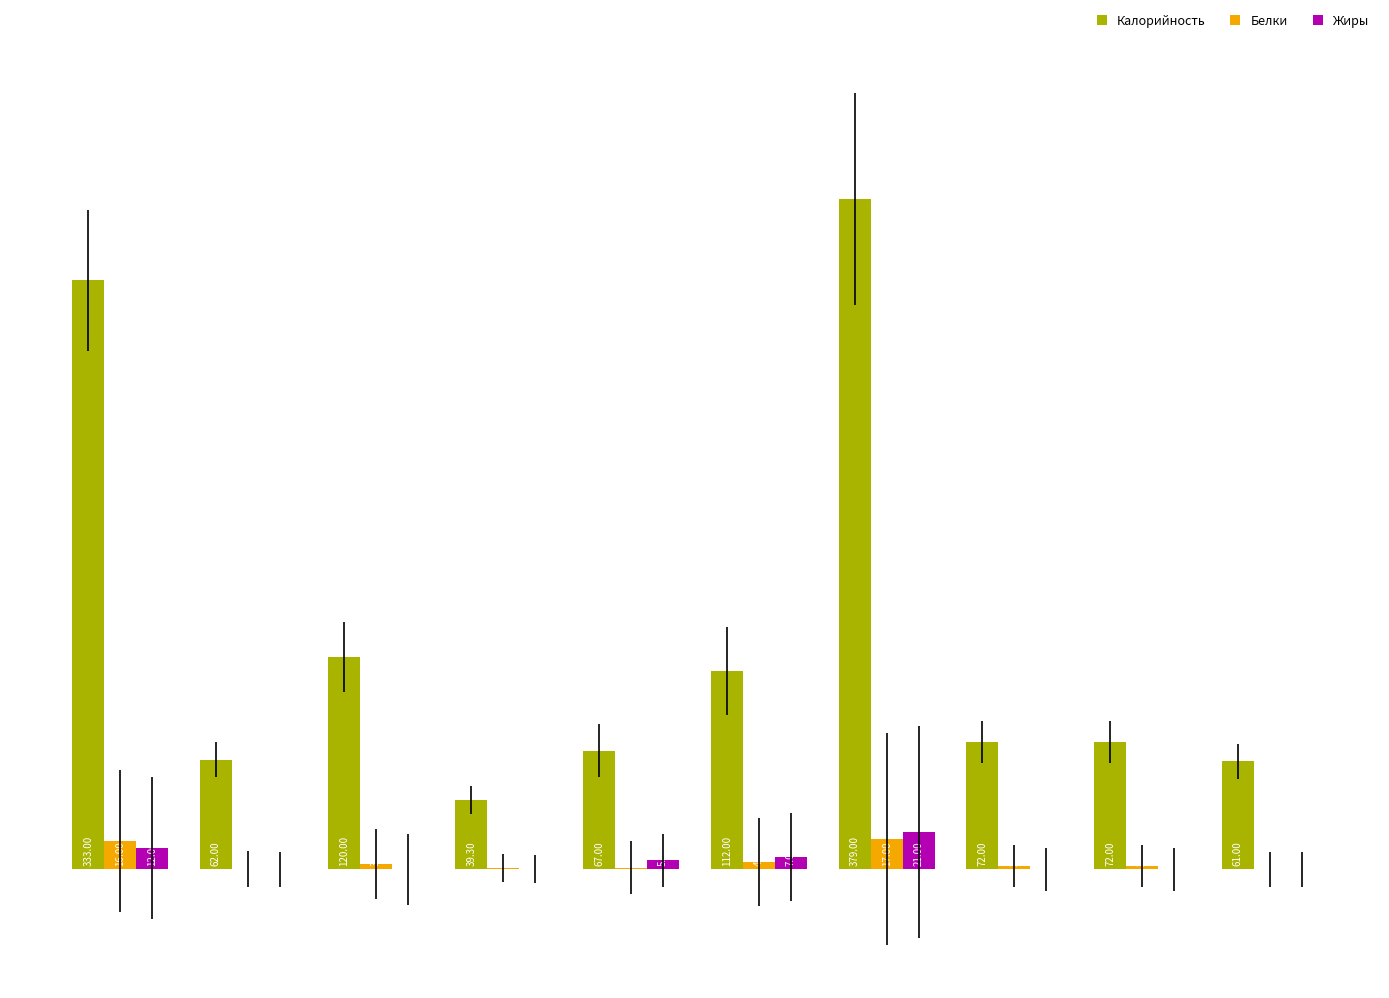

Which series changed the most between гор.блюдо and 2 блюдо?

Калорийность